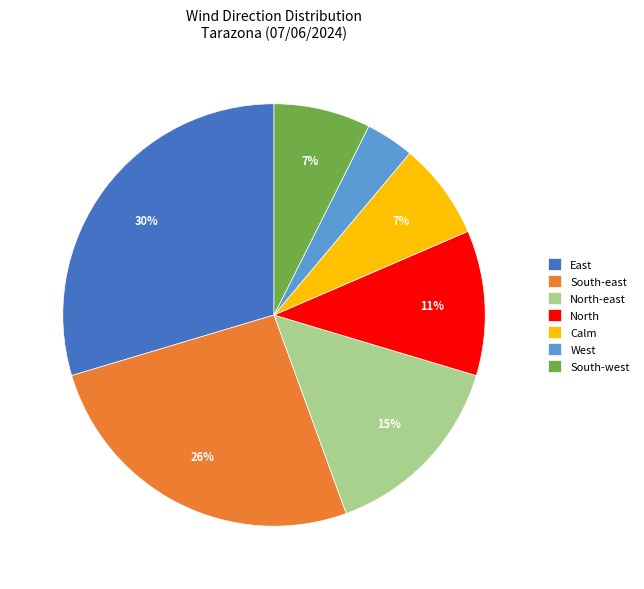

Which slice is the smallest?

West